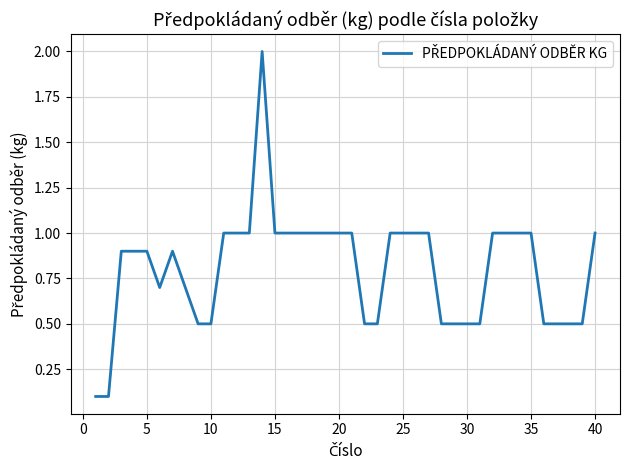

Does the chart have visible grid lines?

Yes